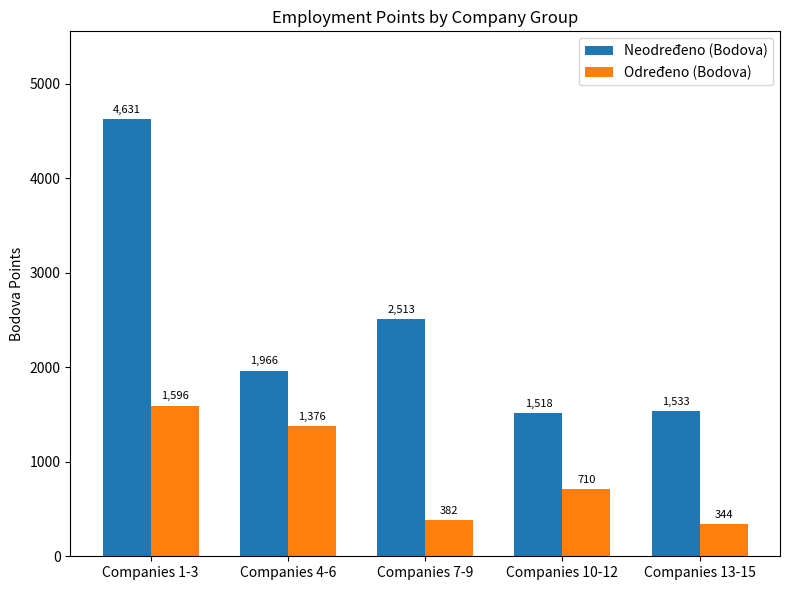

At which label is Neodređeno (Bodova) closest to 3074?

Companies 7-9